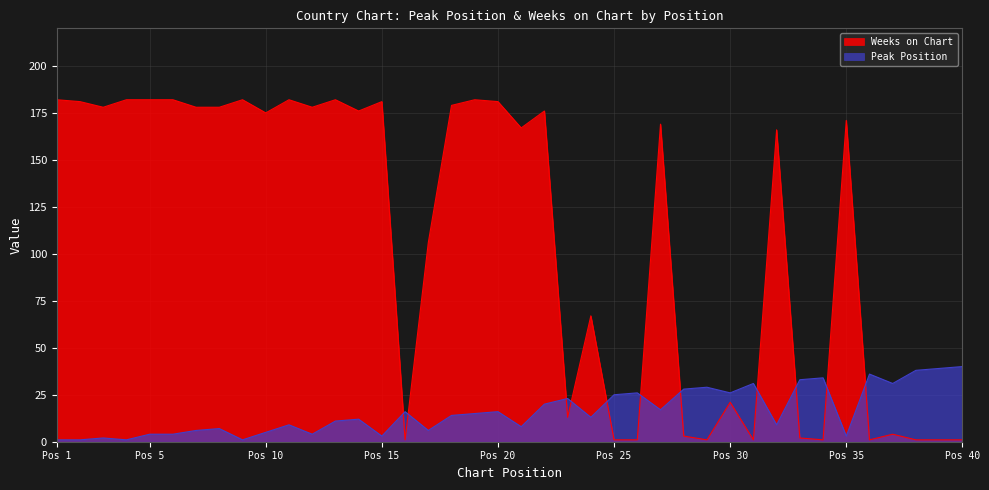

List the series in order of their overall mean, highest first.

Weeks on Chart, Peak Position